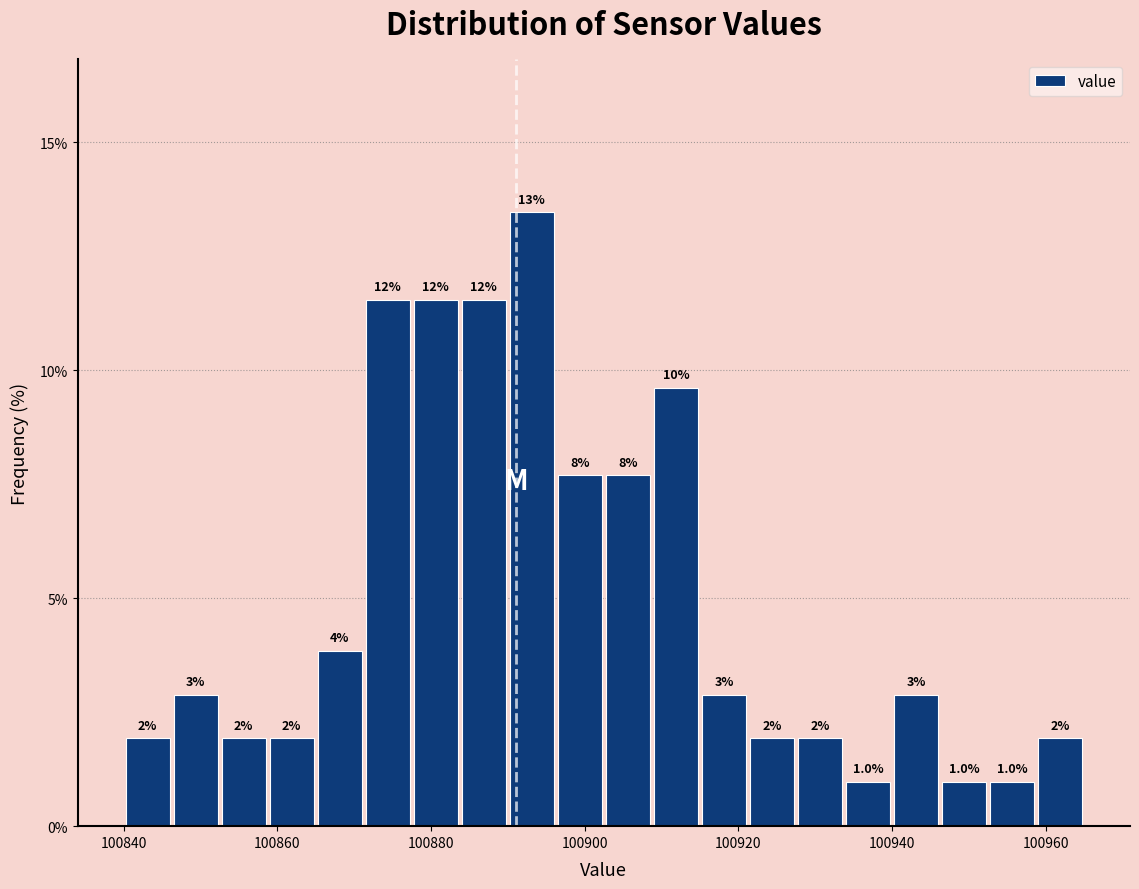

Around what value on the x-axis is the tallest bar? Give the approximate position of its centre, as read against the axis.

100894